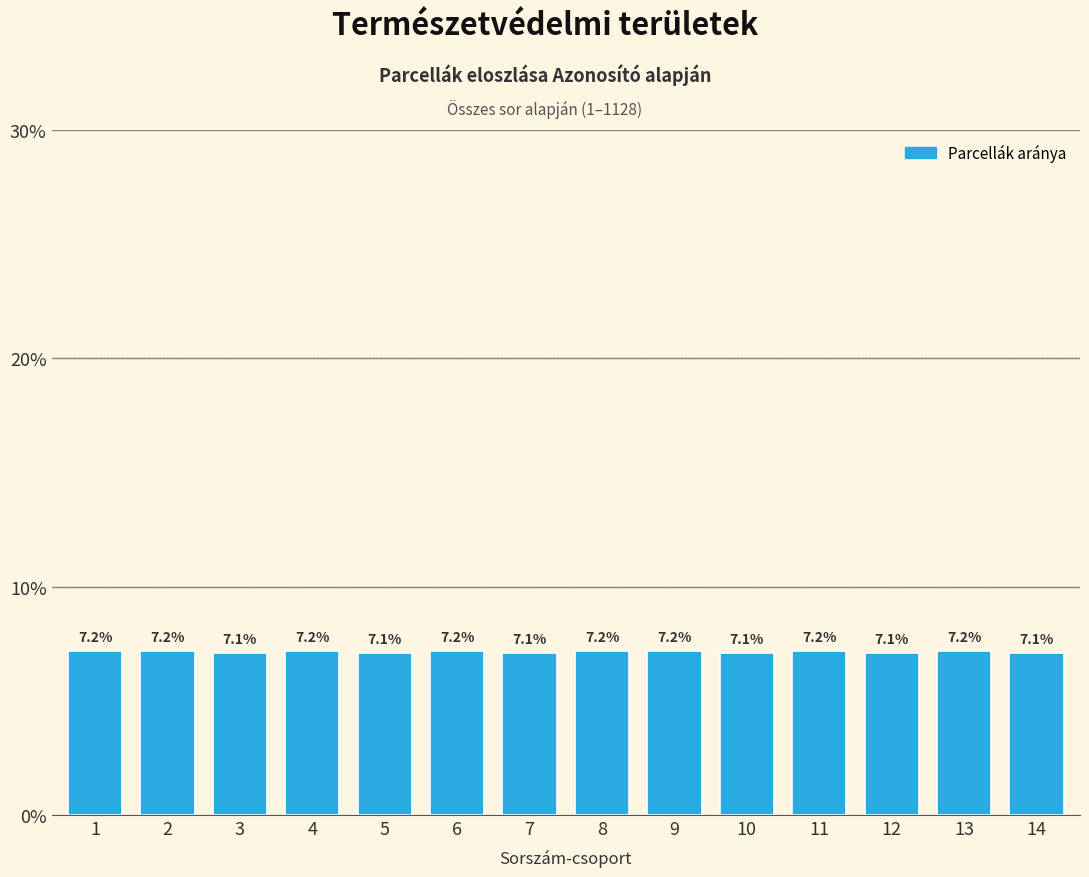

Reading right to left, transcribe all the data shown in this chart.

14=7.1	13=7.2	12=7.1	11=7.2	10=7.1	9=7.2	8=7.2	7=7.1	6=7.2	5=7.1	4=7.2	3=7.1	2=7.2	1=7.2